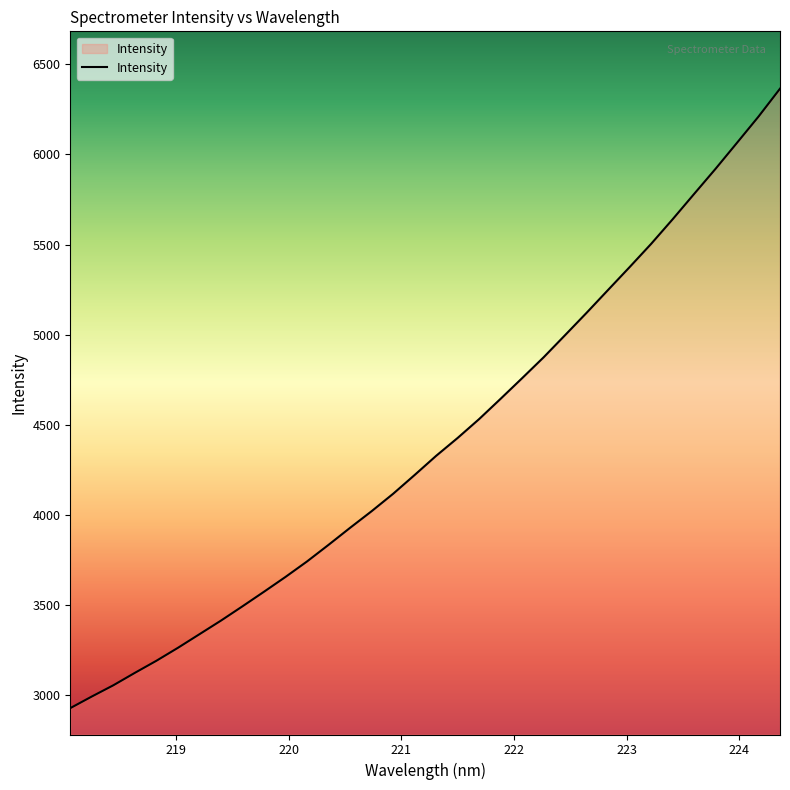

Reading right to left, what are all the values shown in this chart?

6365.2	6210.3	6065.0	5920.5	5780.7	5640.1	5503.7	5375.0	5248.4	5121.6	4997.6	4874.5	4758.6	4644.3	4531.5	4426.7	4327.4	4221.1	4116.8	4020.2	3928.0	3833.6	3741.4	3655.5	3573.2	3492.4	3413.0	3337.4	3261.9	3190.0	3123.0	3053.9	2991.6	2927.1